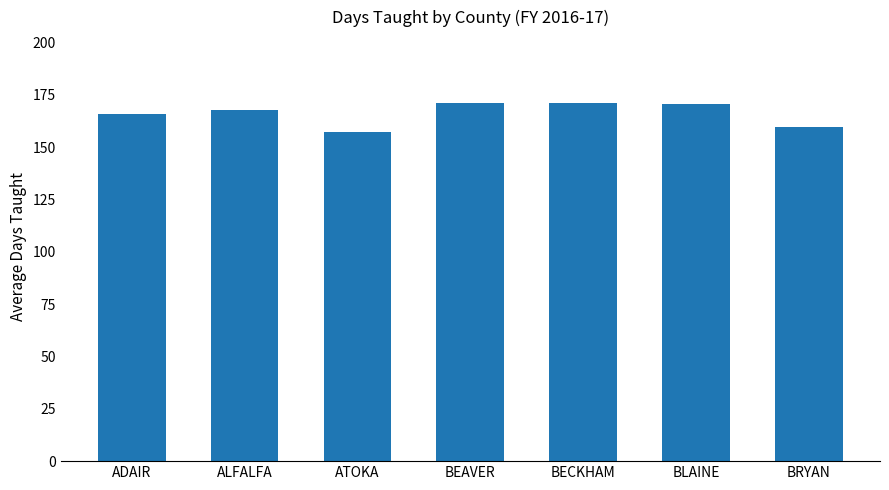

What is the value of the 6th bar from the left?

170.5